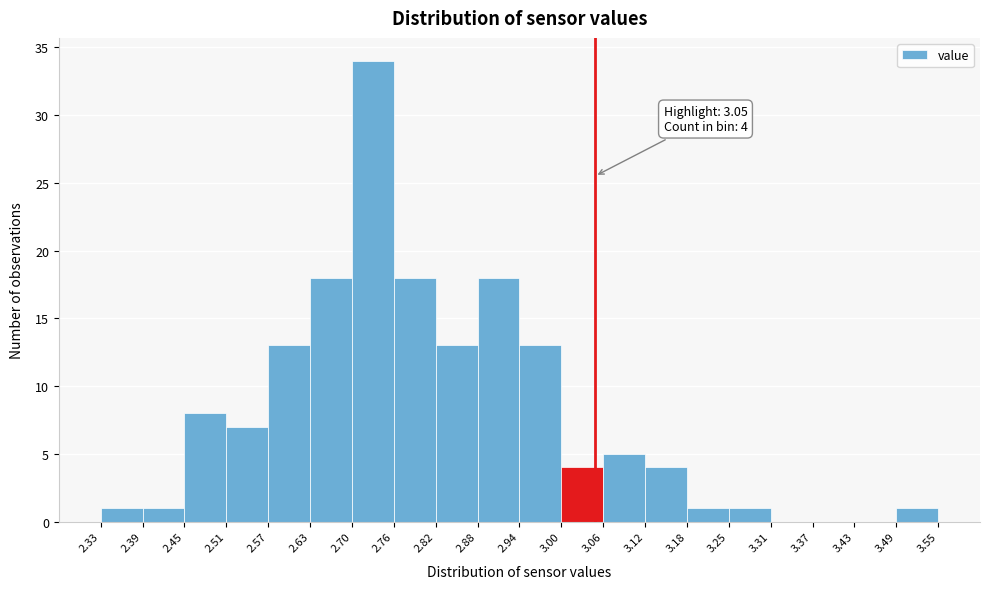

Which range on the x-axis has the tallest bar?

2.70 to 2.76